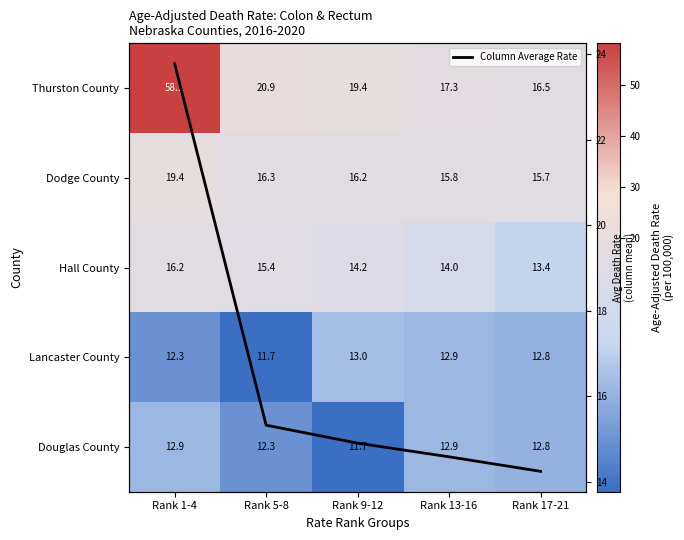

What is the difference between the maximum and minimum values in the Dodge County series?

3.7